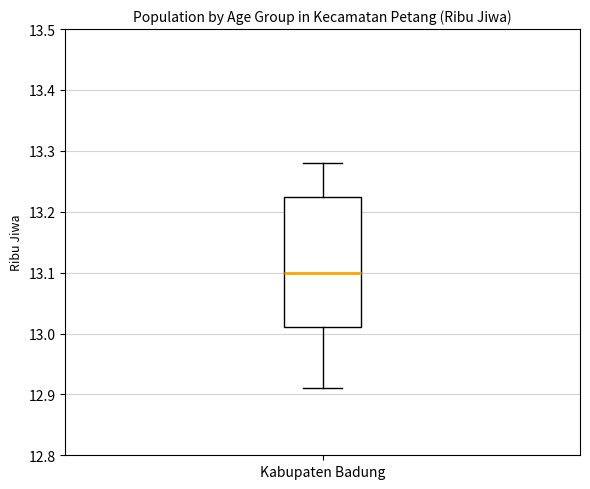

Where is the upper edge of the box for Kabupaten Badung on the y-axis? The values are not printed on the chart, so give them approximately, as read against the axis.

13.23